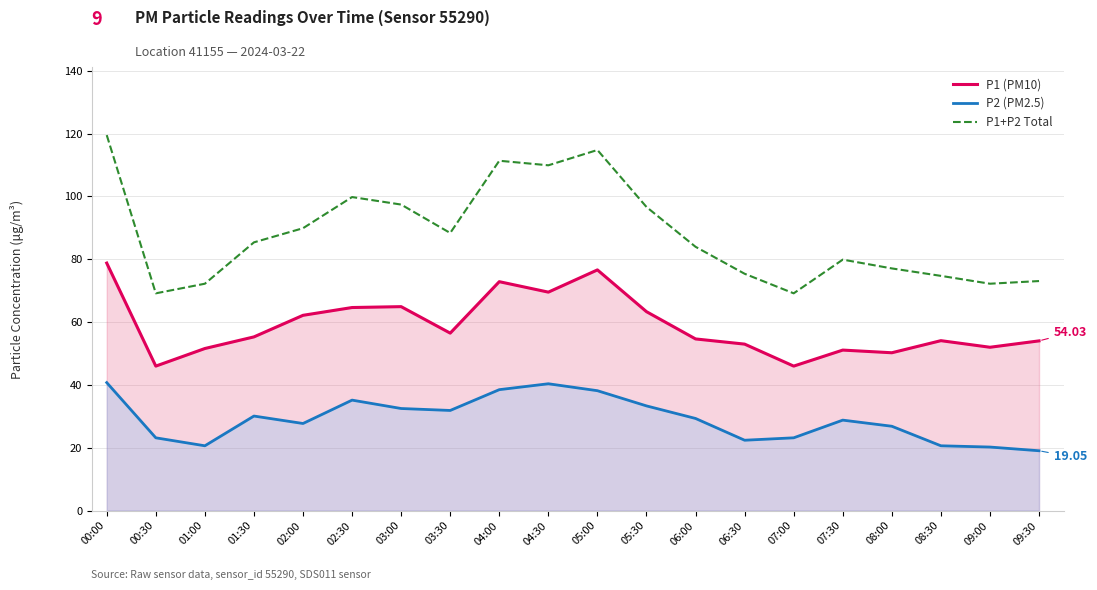

Read the P1+P2 Total value at 07:00.

69.2